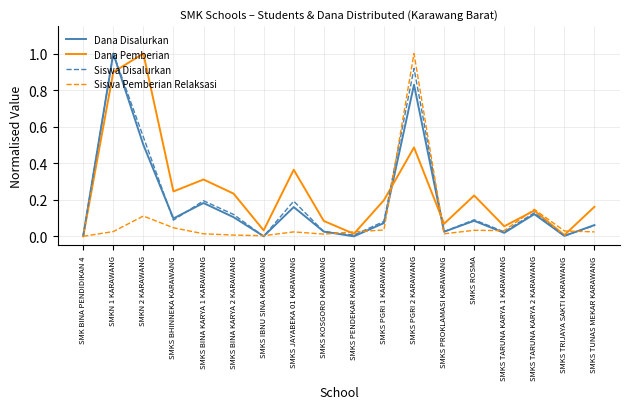

Between SMKS TRIJAYA SAKTI KARAWANG and SMKS TUNAS MEKAR KARAWANG, which series saw the biggest shift?

Dana Pemberian